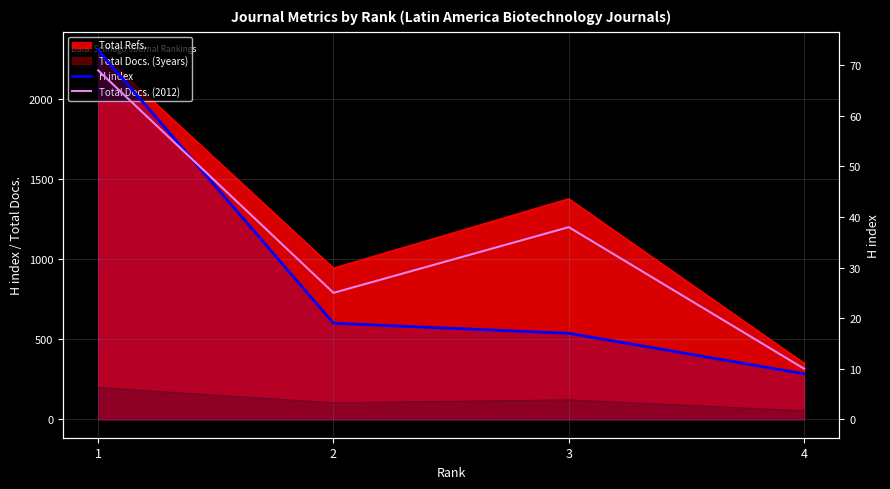

At which label is Total Docs. (2012) closest to 39?

3